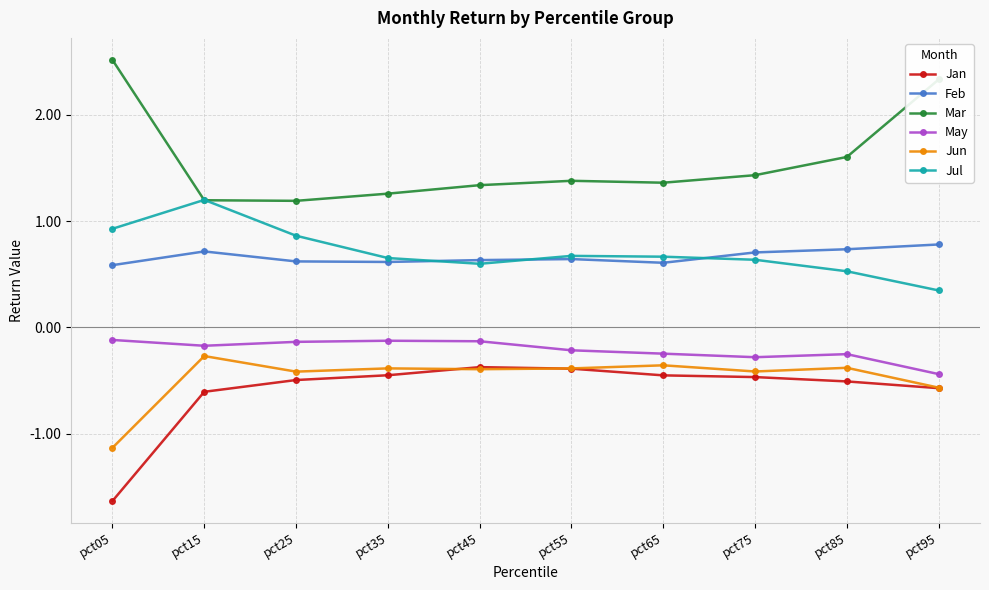

True or false: May has a value of -0.1 at pct05.

True